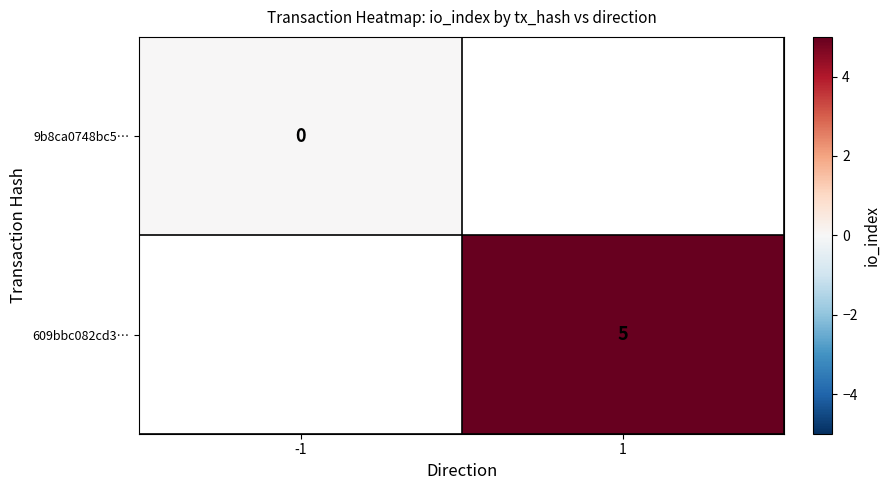

What is the maximum value shown in the chart?

5.0